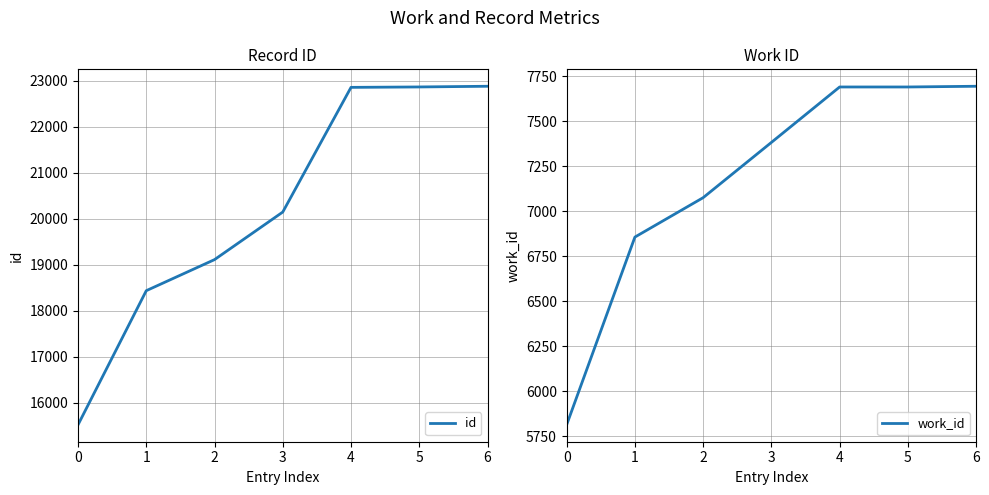

What is the average value of the id series?

20260